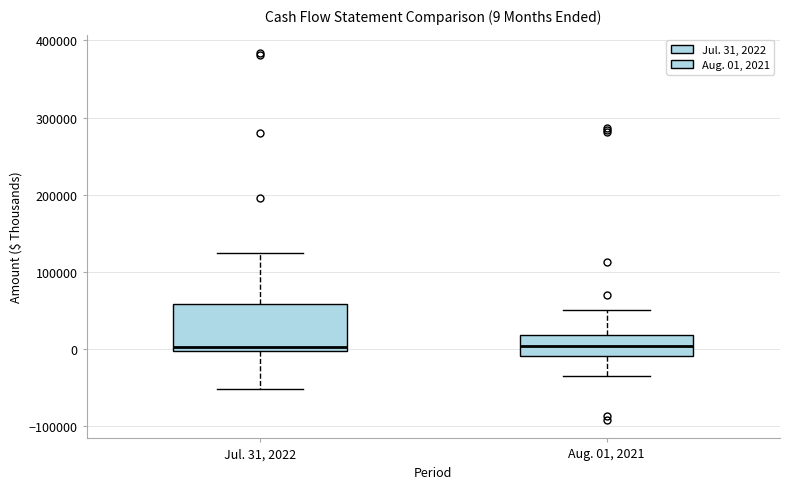

Comparing the boxes themselves (not the whiskers), which one is the tallest?

Jul. 31, 2022